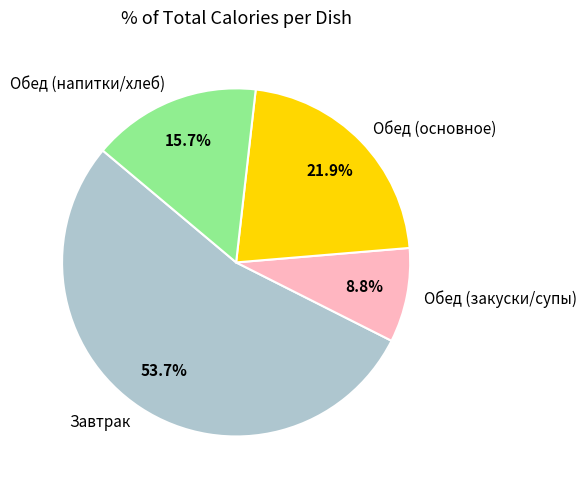

Combined, do Завтрак and Обед (напитки/хлеб) account for over 50%?

Yes